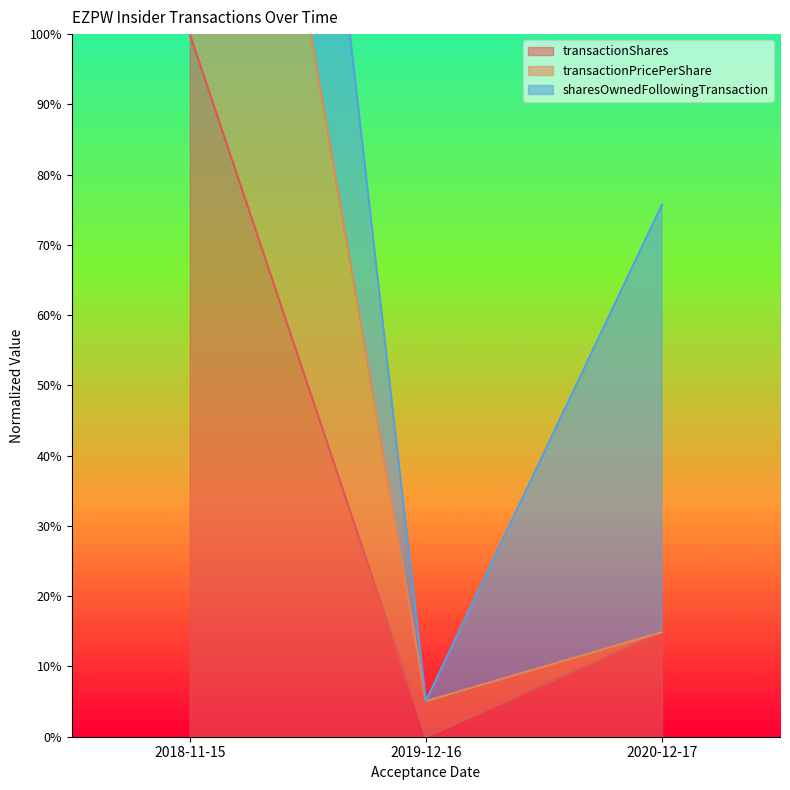

What is the value of the transactionPricePerShare point at the 2nd from the left?

5.1